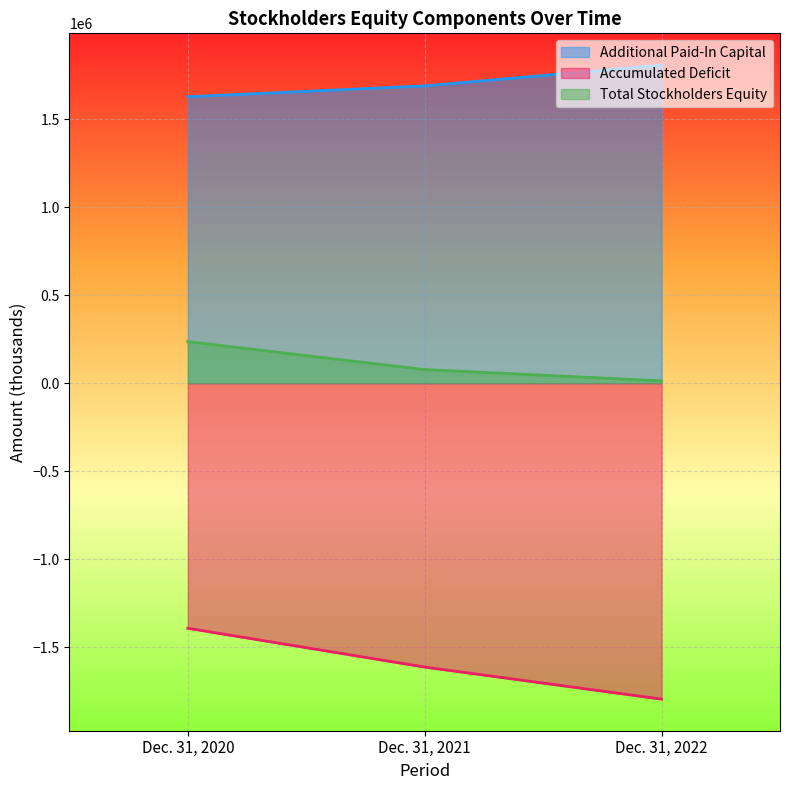

Which has a higher value, Dec. 31, 2021 or Dec. 31, 2020?

Dec. 31, 2021